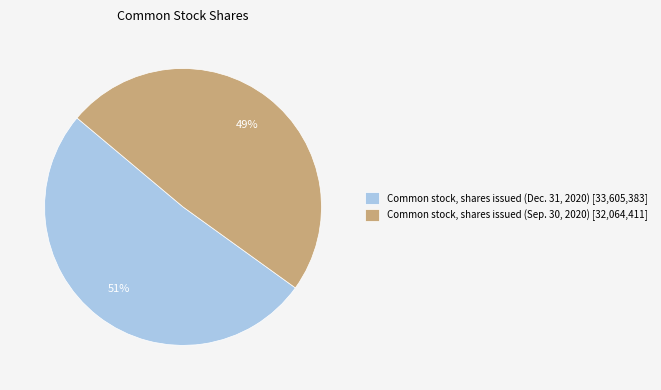

What percentage is the Common stock, shares issued (Sep. 30, 2020) slice, to the nearest percent?

49%